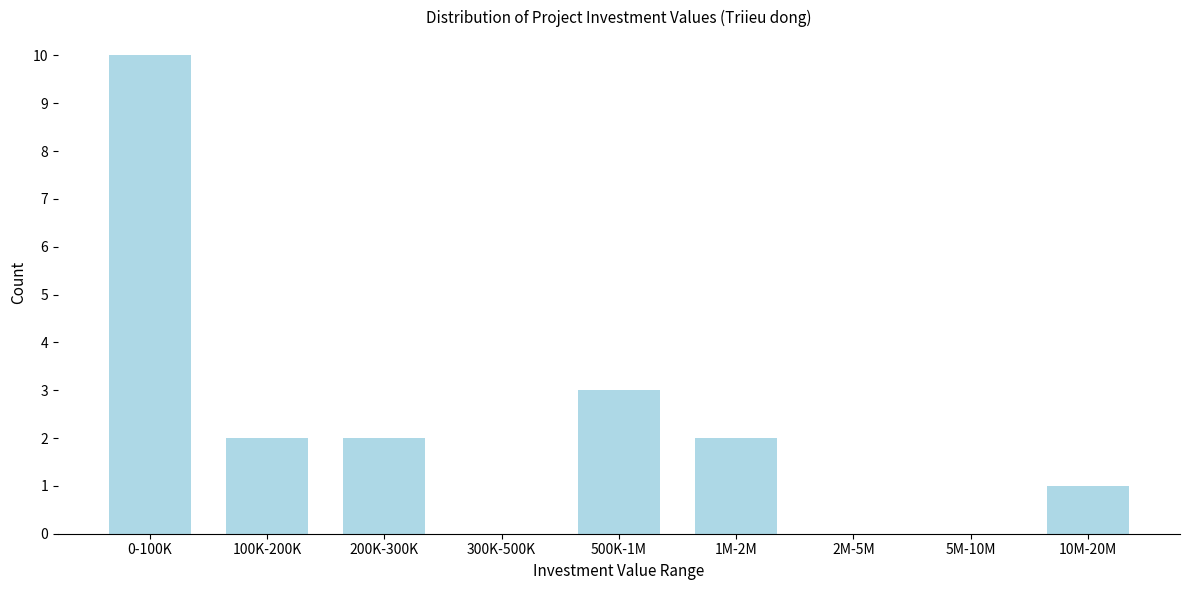

Reading left to right, transcribe all the data shown in this chart.

0-100K=10	100K-200K=2	200K-300K=2	300K-500K=0	500K-1M=3	1M-2M=2	2M-5M=0	5M-10M=0	10M-20M=1